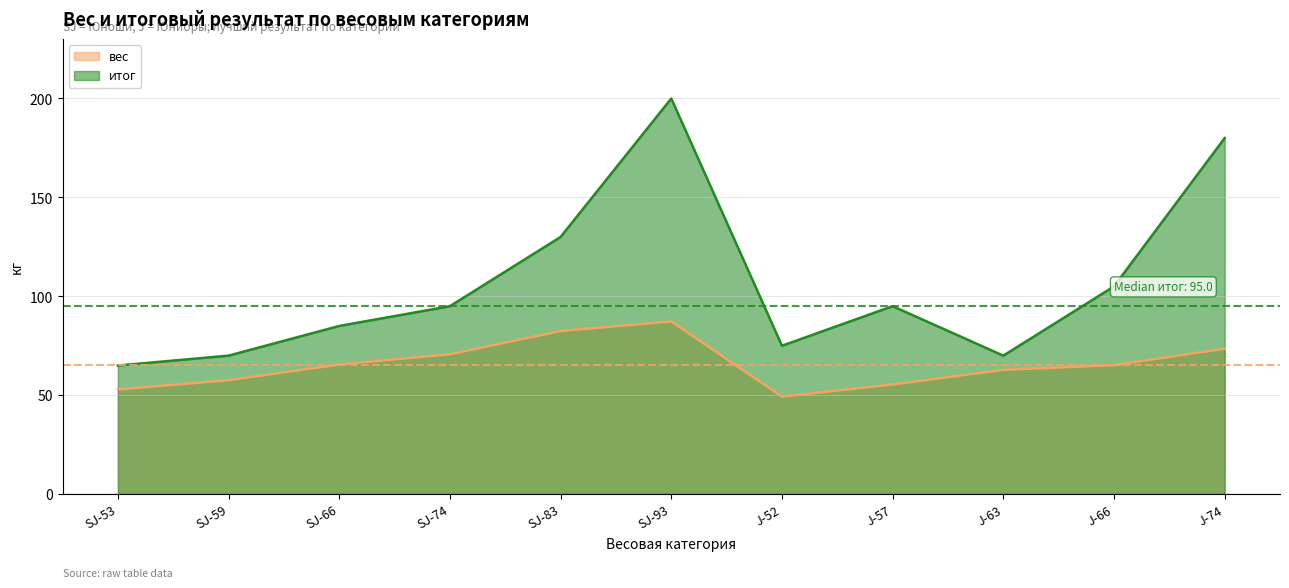

True or false: вес and итог cross at least once.

False